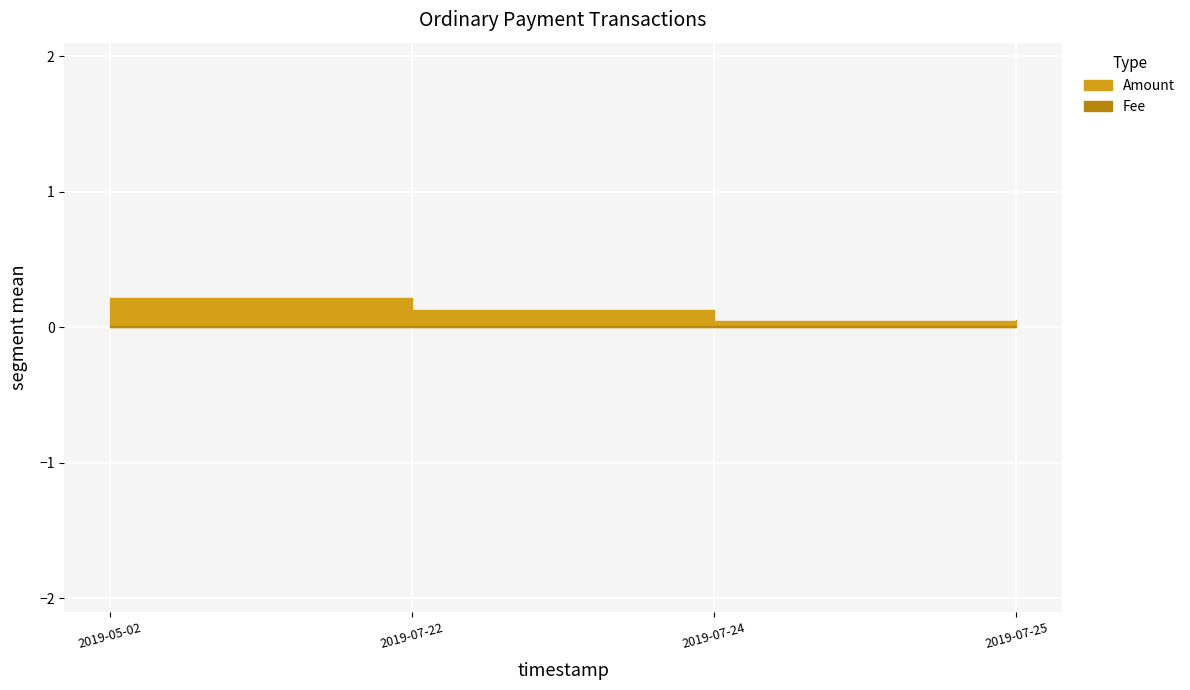

True or false: Fee has more than 0 interior local peaks.

False